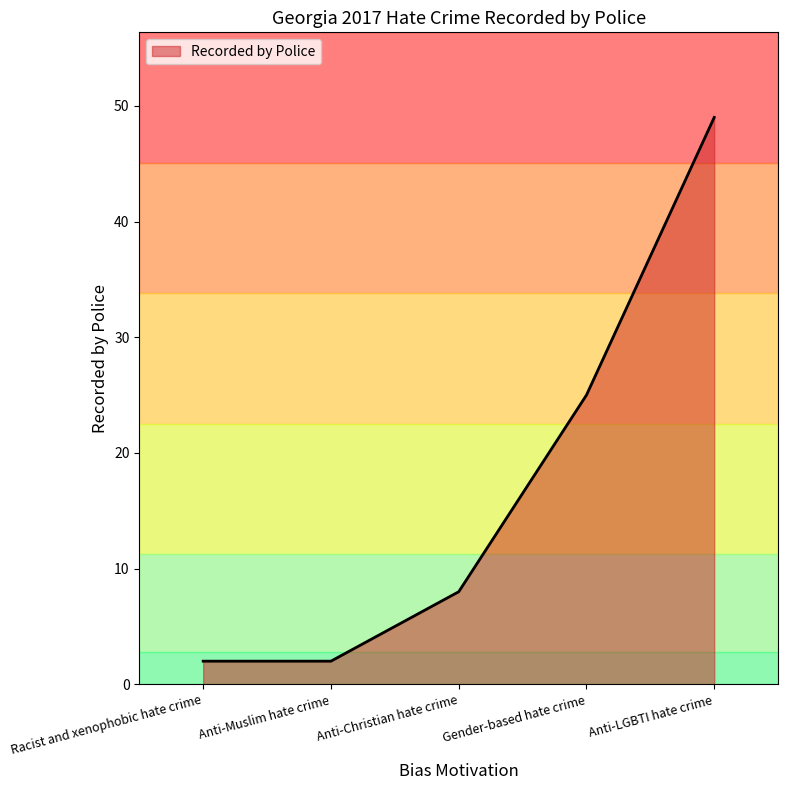

What position from the right is Anti-Muslim hate crime?

4